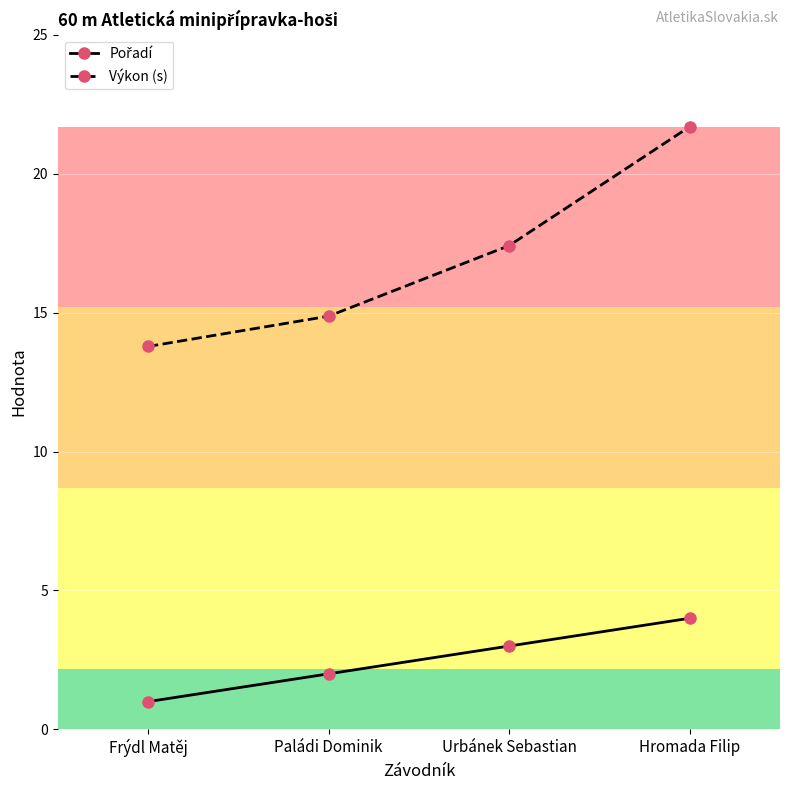

Does the chart have visible grid lines?

Yes